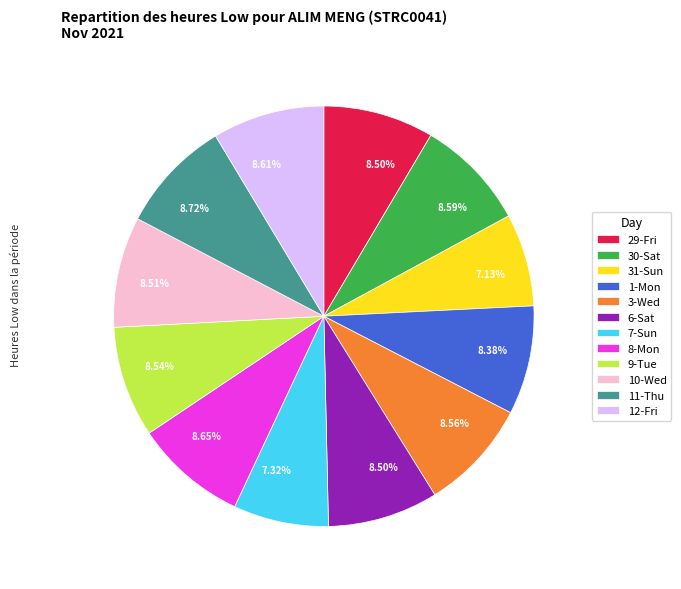

What is the ratio of the value at 29-Fri to the value at 7-Sun?

1.2